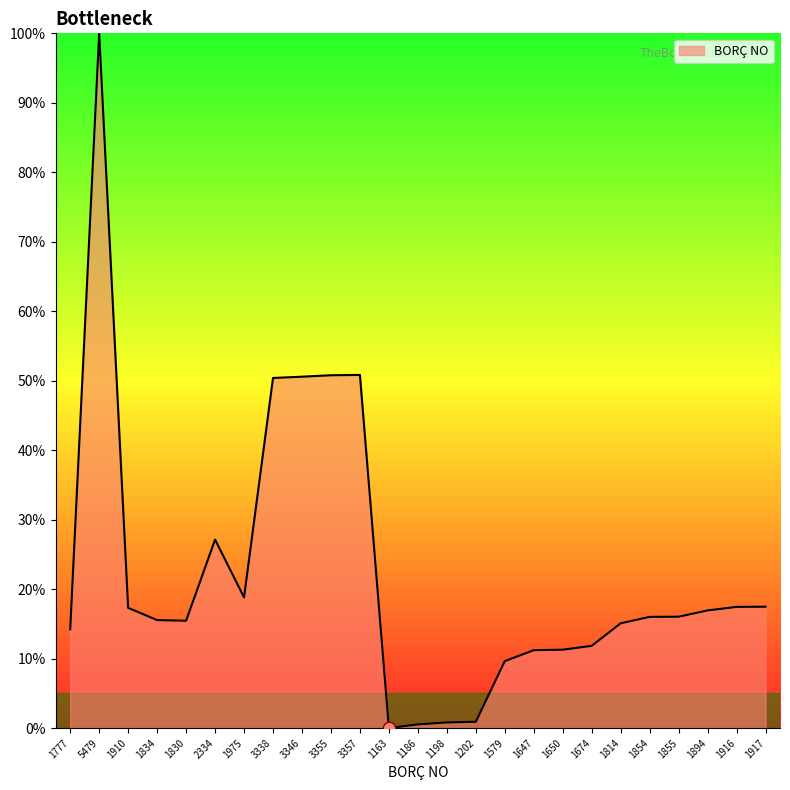

Which has a higher value, 2334 or 3357?

3357